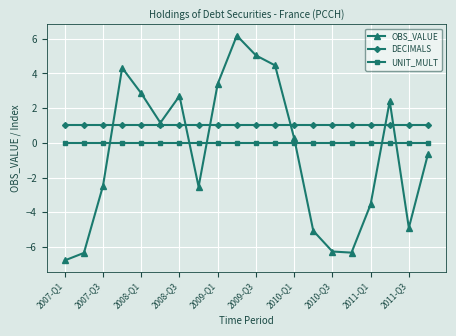

What is the sum of all DECIMALS values?

20.0